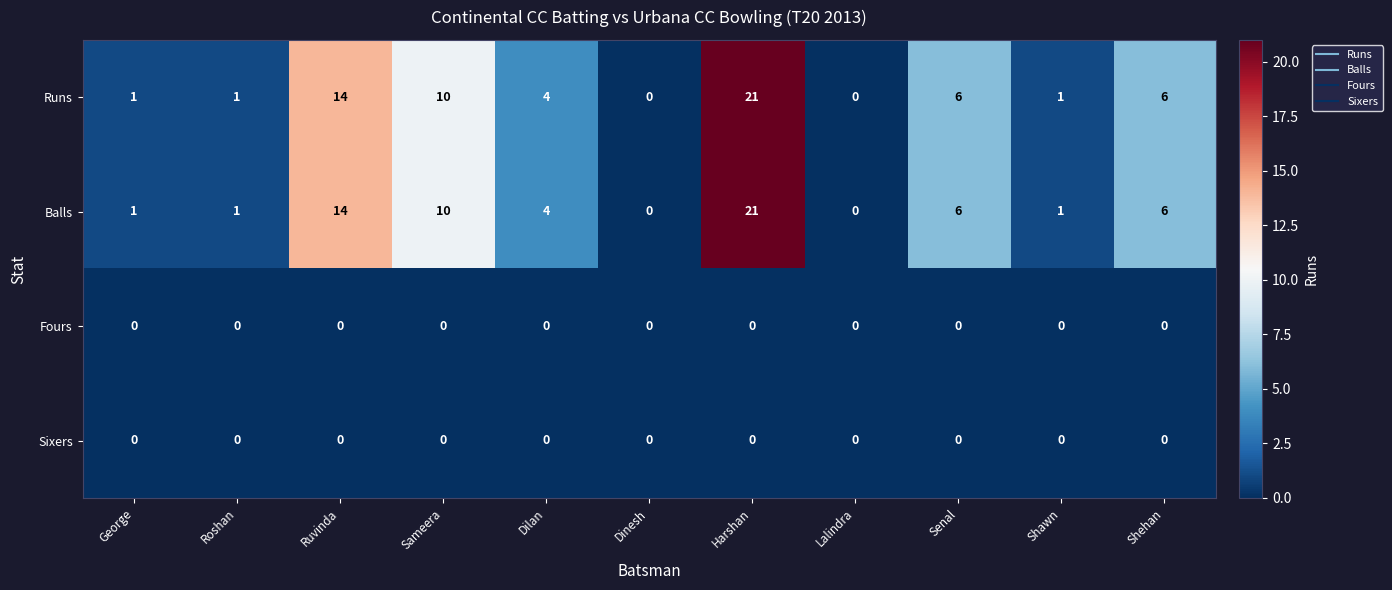

True or false: Fours has a value of 0 at George.

True